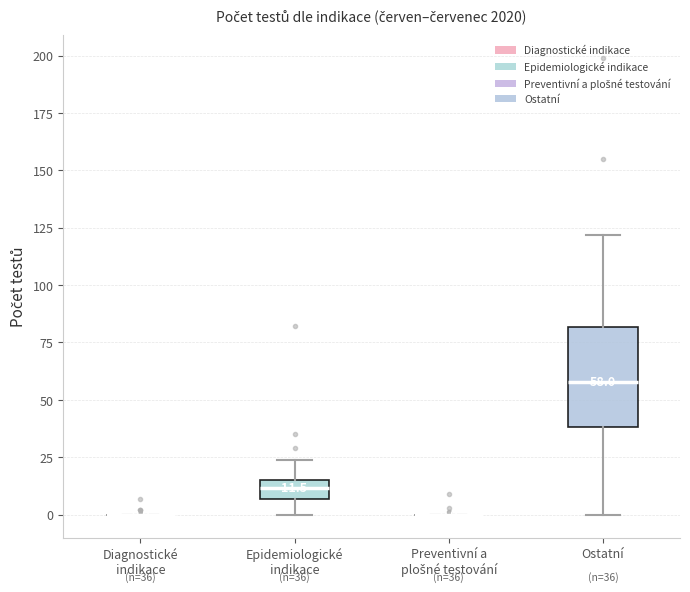

Which box is the tallest, from its lower edge to its upper edge?

Ostatní